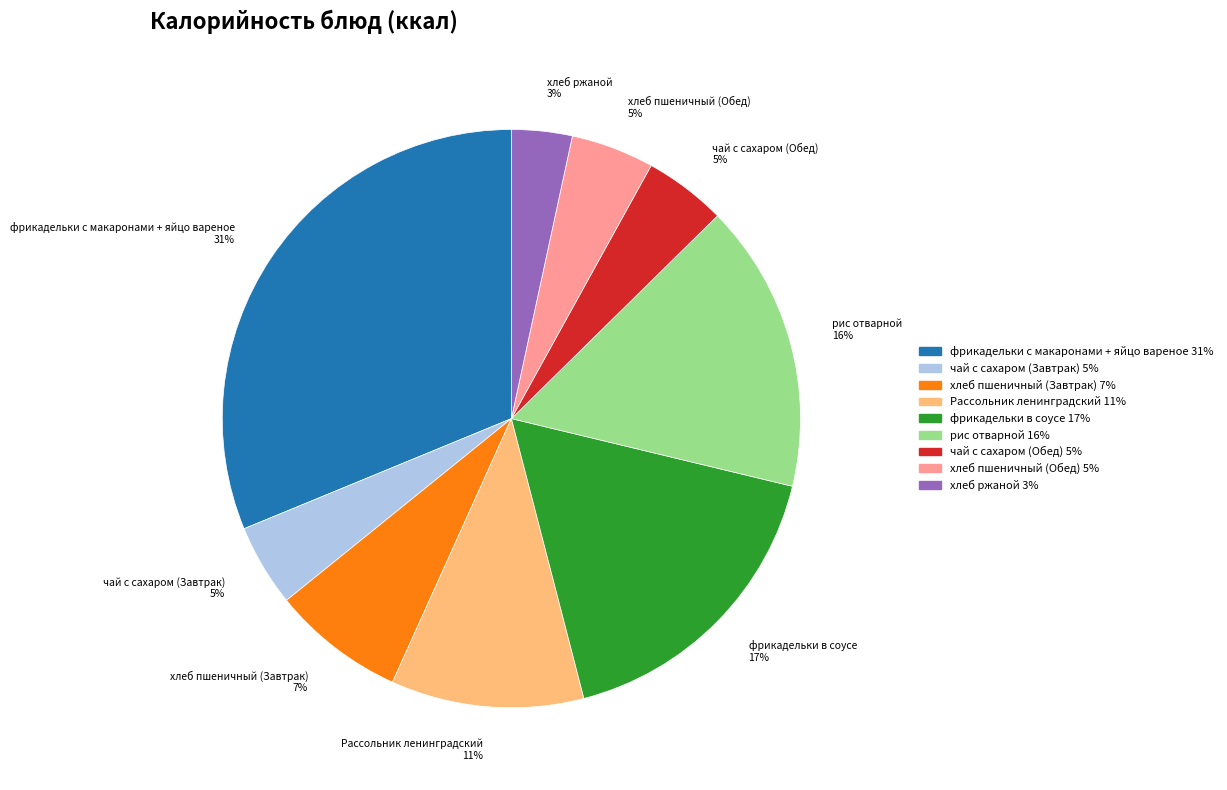

To the nearest percent, what percentage of the pie is фрикадельки в соусе?

17%